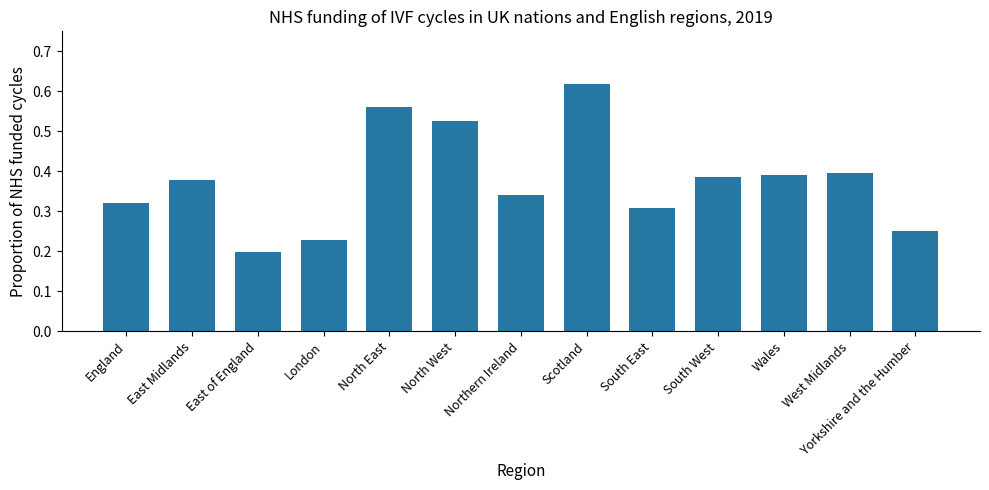

What is the label of the 9th bar from the left?

South East